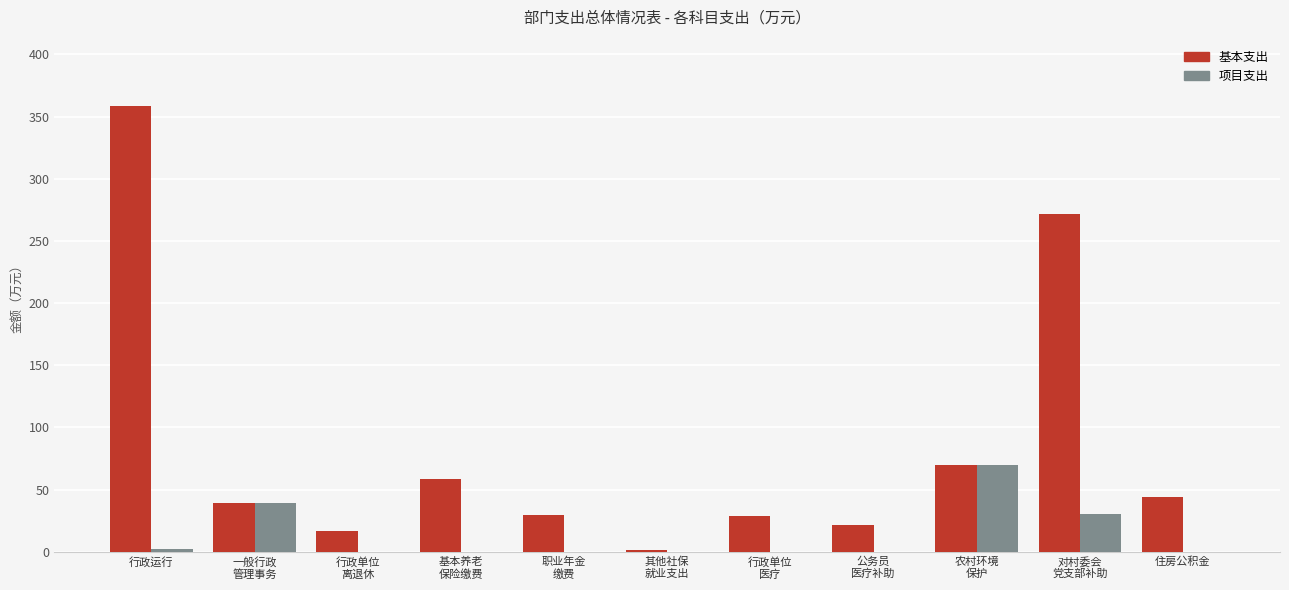

The value of 基本支出 at 行政运行 is 358.1. True or false?

True